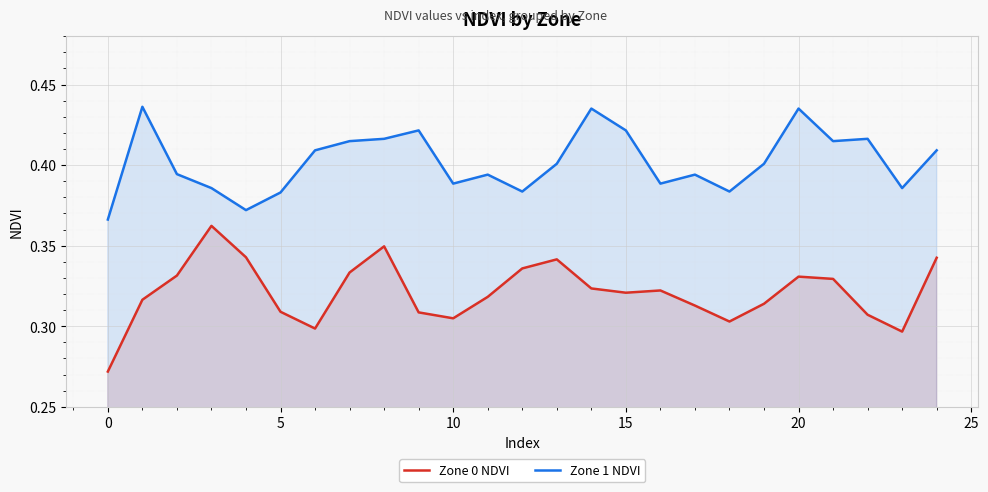

True or false: Zone 0 NDVI and Zone 1 NDVI cross at least once.

False